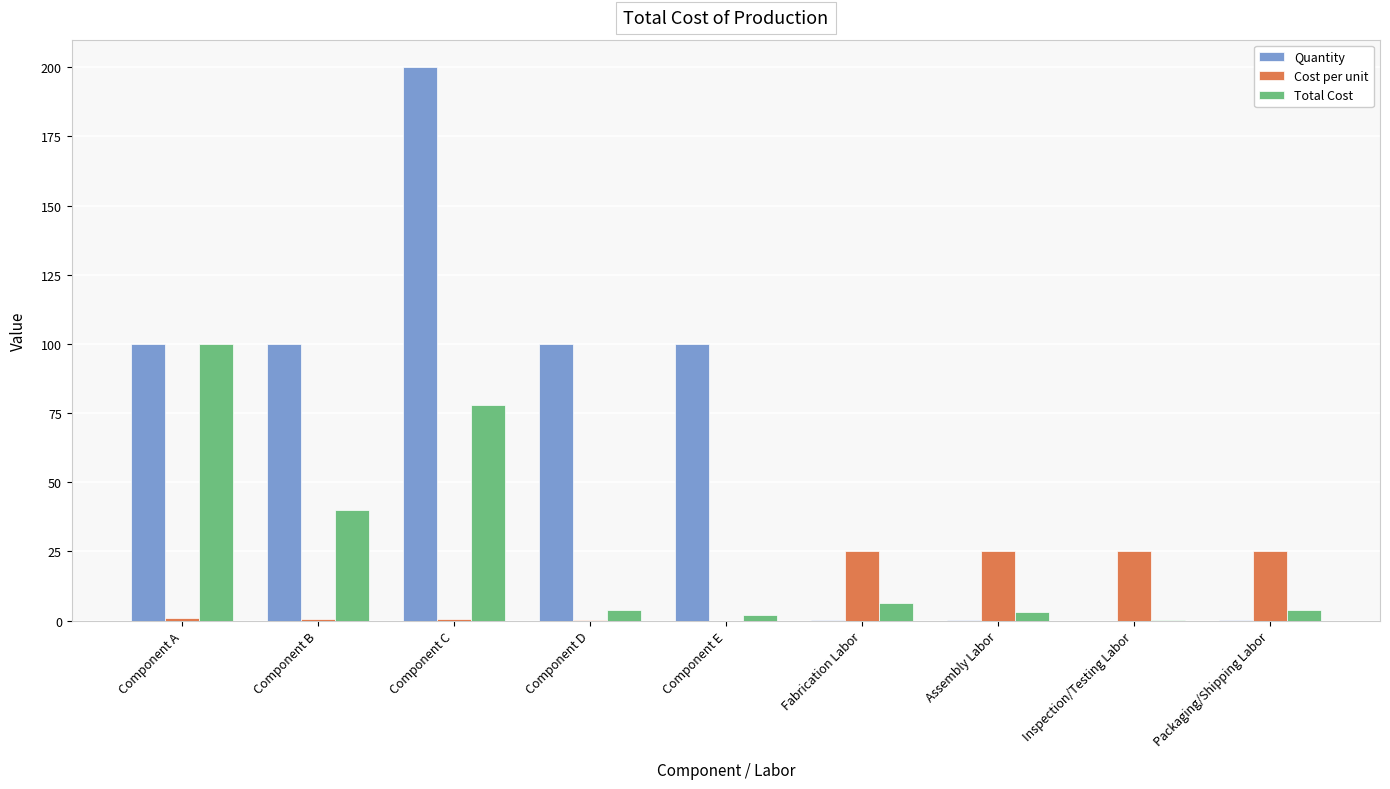

Which series has the largest total across all categories?

Quantity